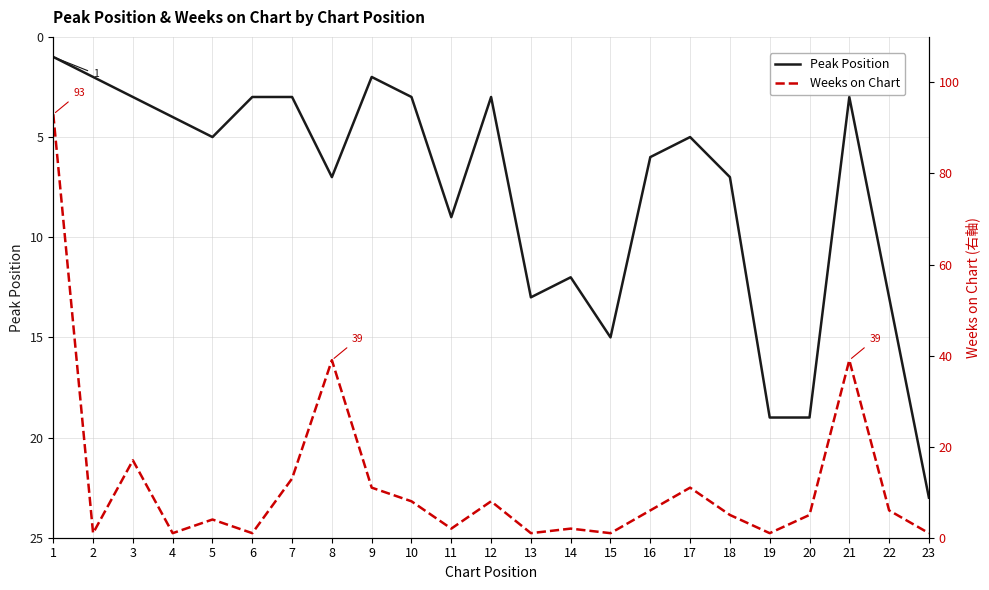

What is the difference between the Peak Position values at 23 and 2?

21